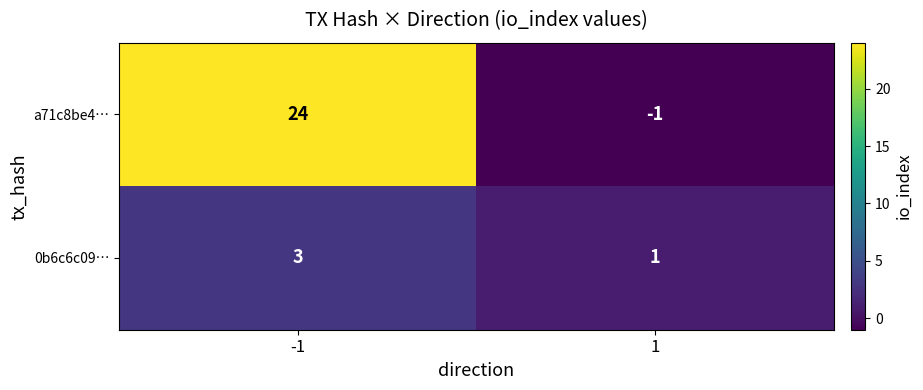

Which series has the widest spread of values?

a71c8be4…